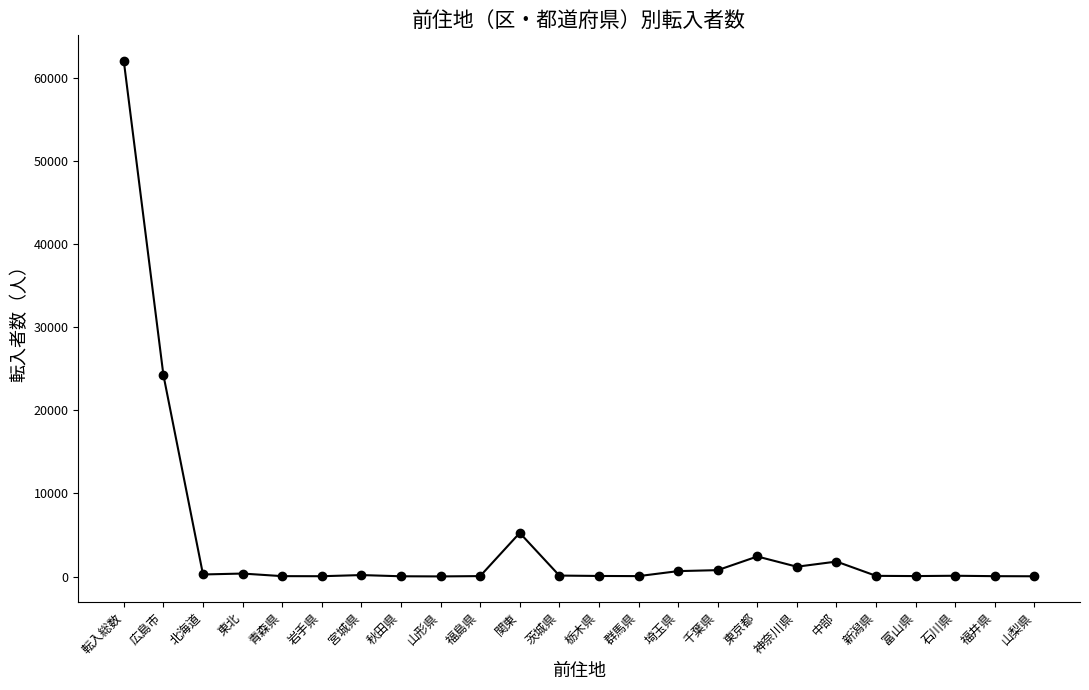

How many values are below 116?

12